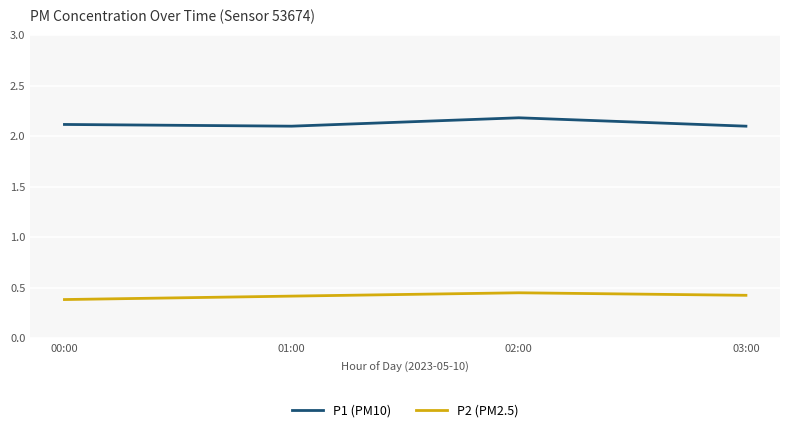

In P1 (PM10), how many points are higher than both neighbors (excluding endpoints)?

1